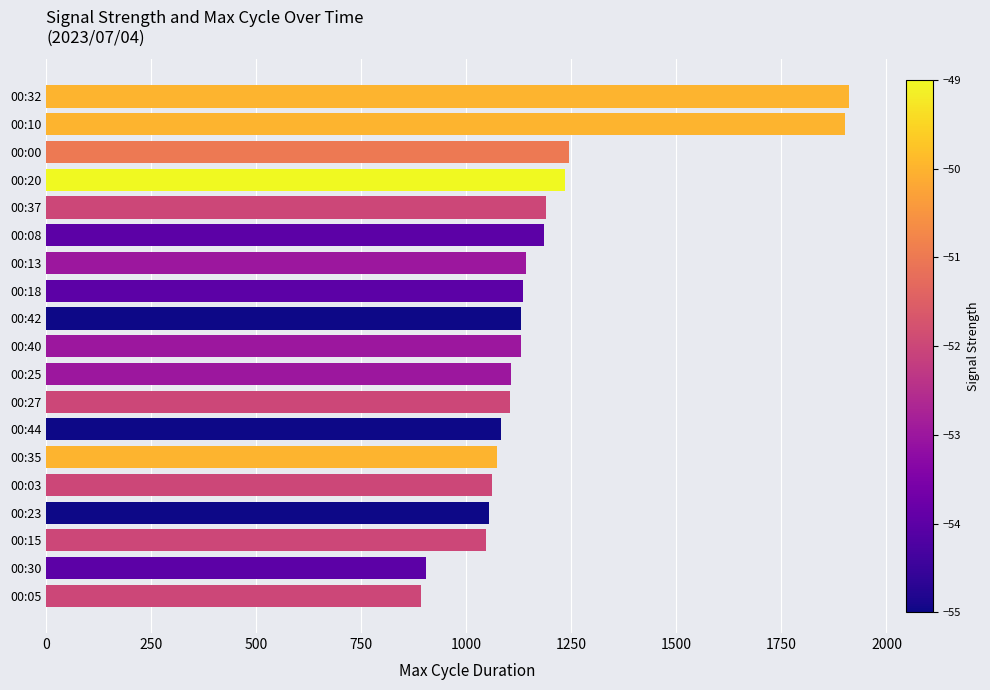

How many categories are shown in the chart?

19